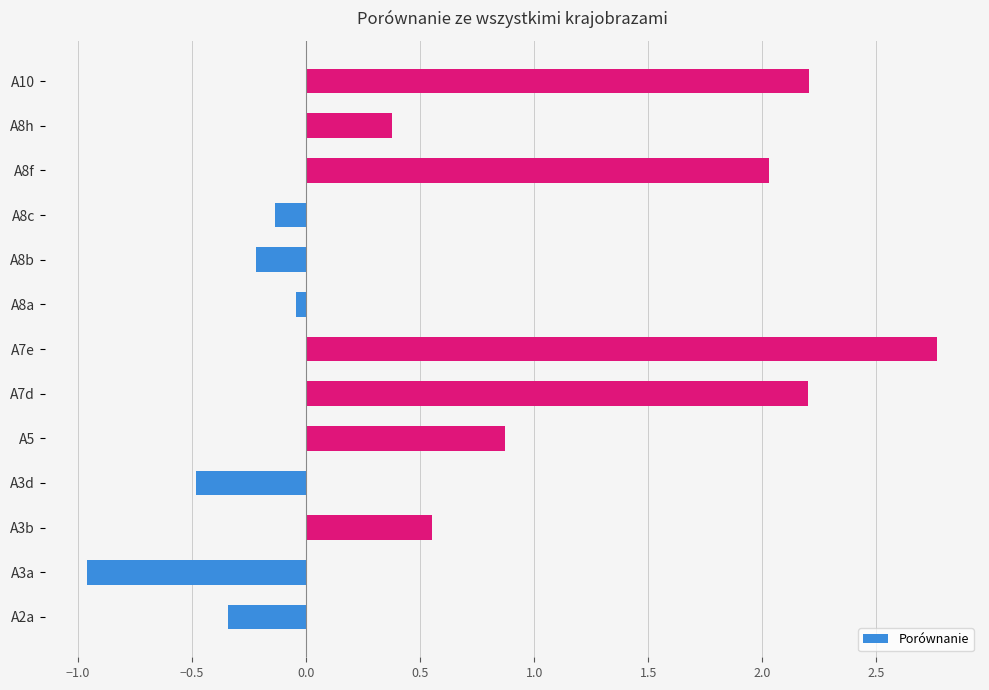

At which label is the value closest to 0?

A8a